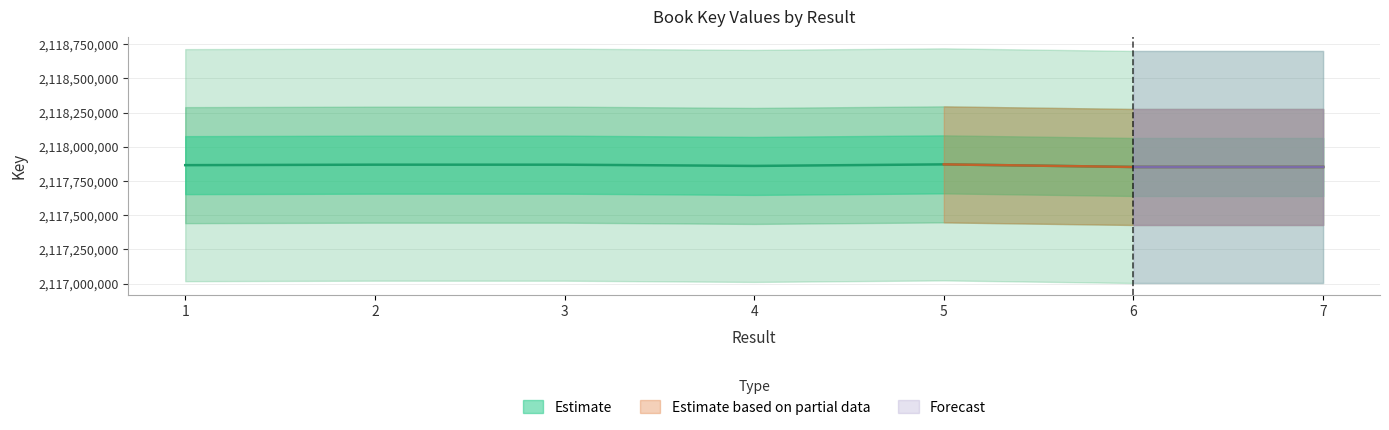

Reading right to left, what are all the values shown in this chart?

2117852538	2117852519	2117871458	2117860212	2117869221	2117869301	2117865791